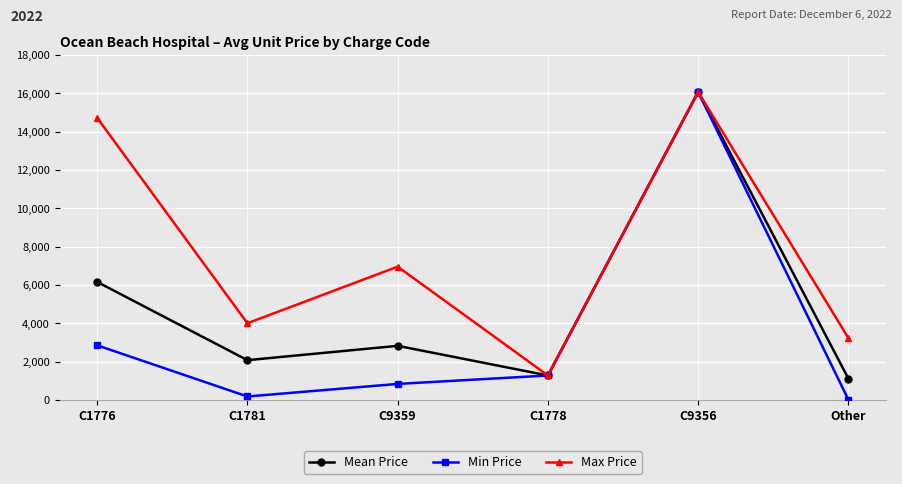

What position from the right is Other?

1